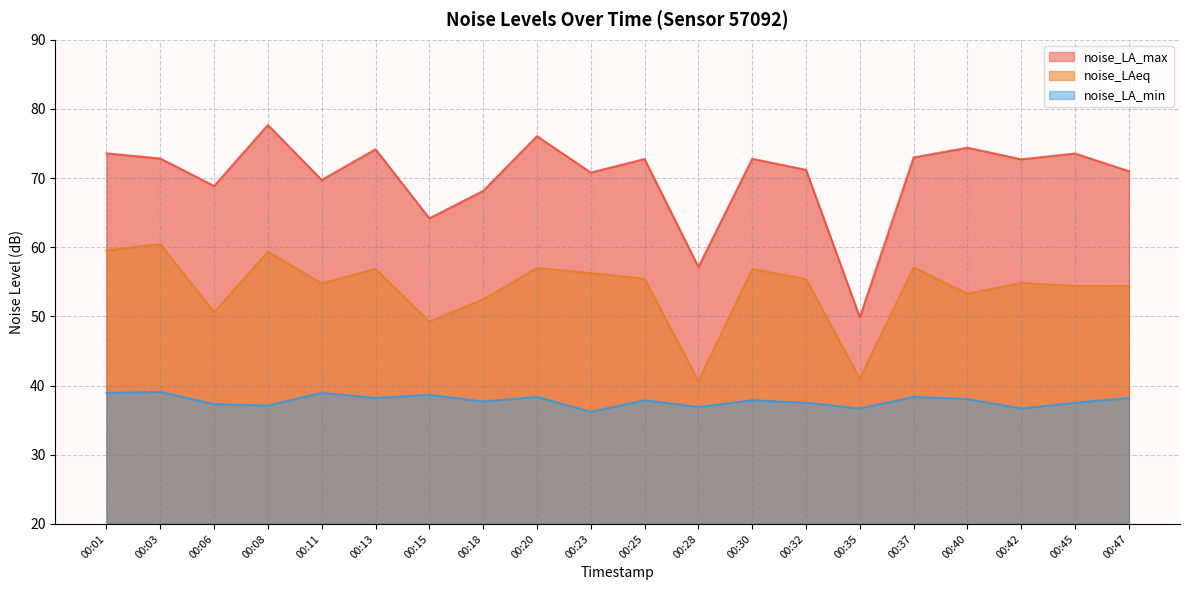

True or false: noise_LAeq has a value of 77.6 at 00:11.

False